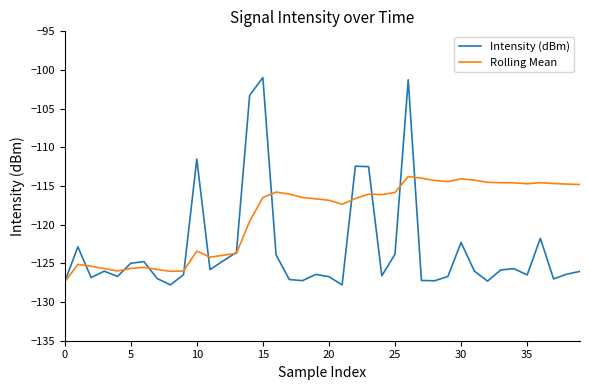

List the series in order of their peak value, lowest first.

Rolling Mean, Intensity (dBm)